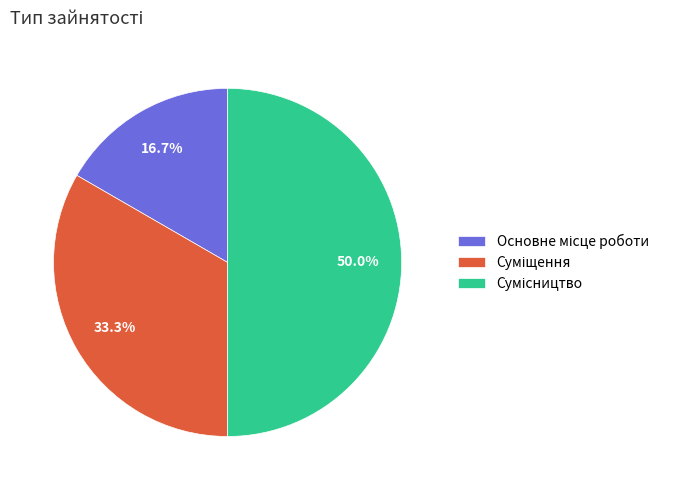

Count the number of slices in the pie.

3